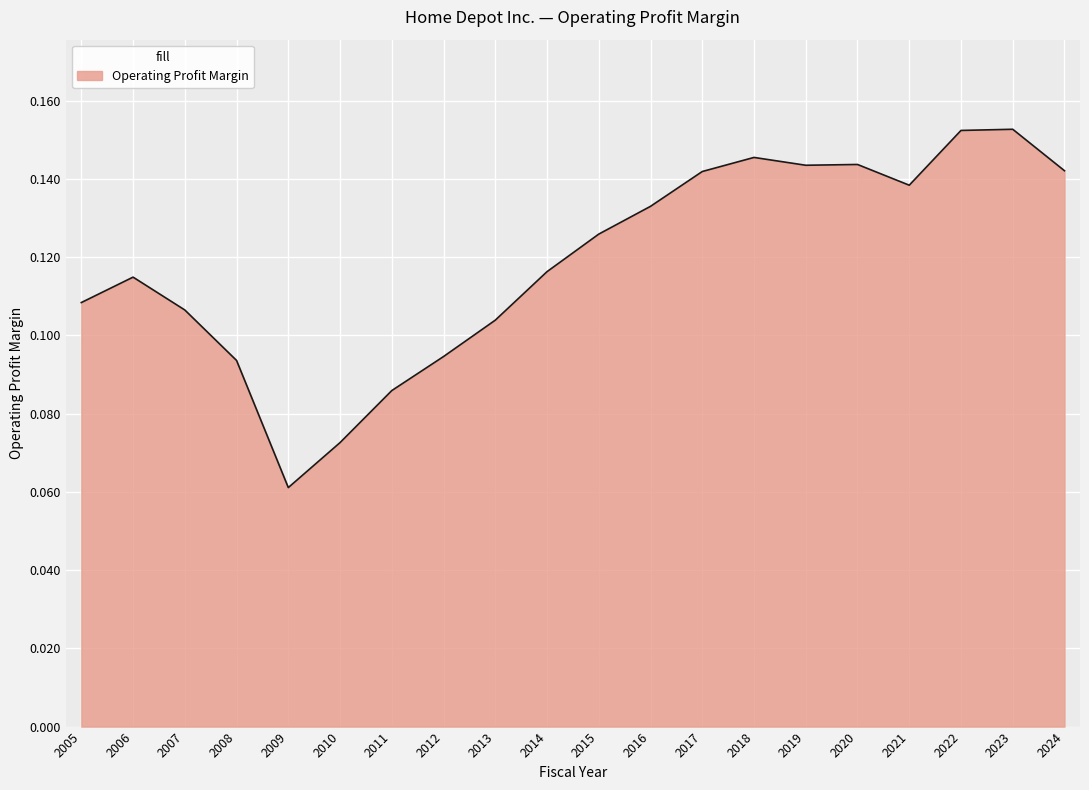

Does the chart display data point markers on the line(s)?

No